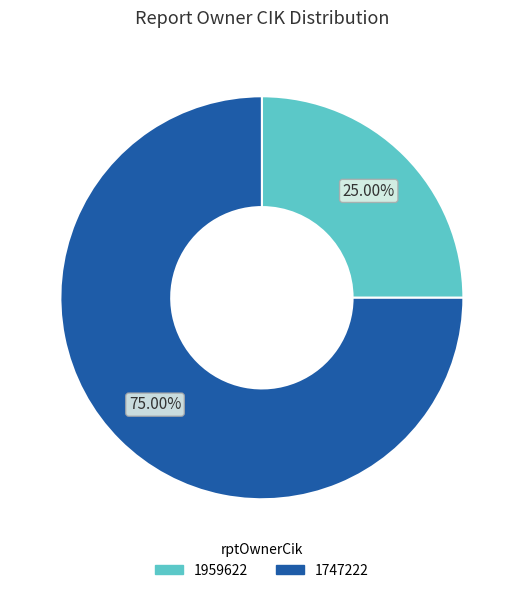

What is the largest slice in the pie chart?

1747222